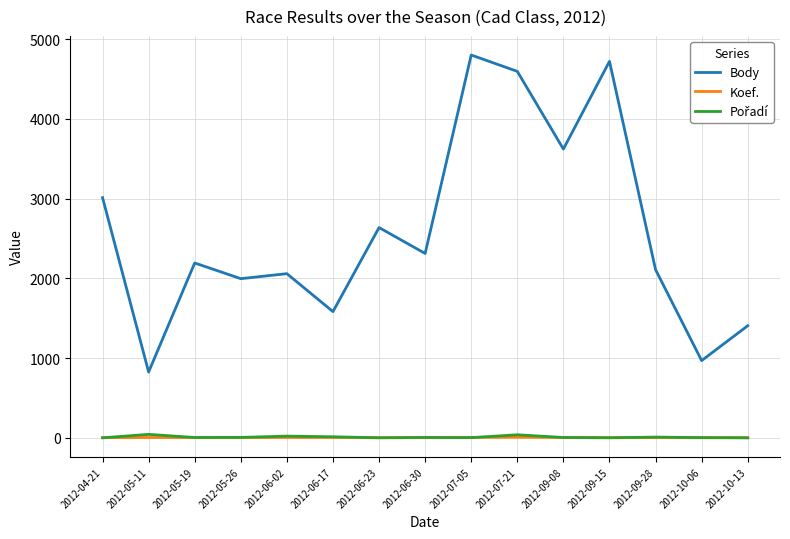

True or false: Koef. and Body cross at least once.

False